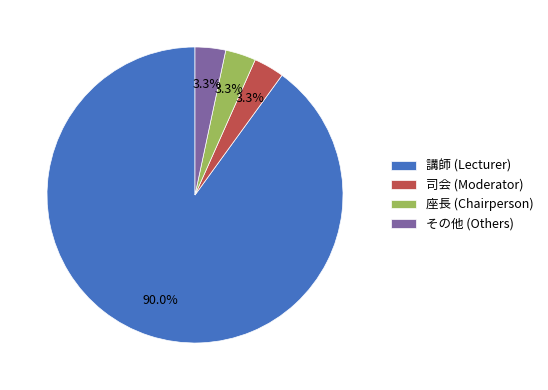

Between 講師 (Lecturer) and 司会 (Moderator), which is larger?

講師 (Lecturer)